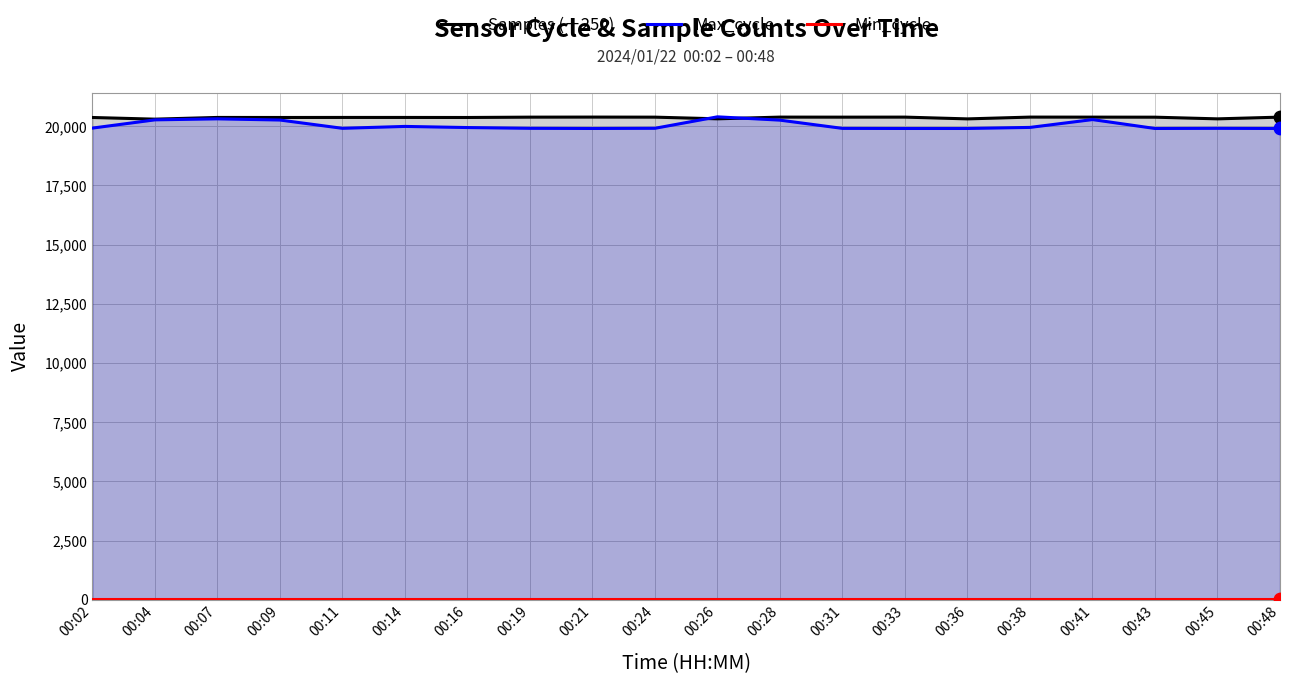

At which category is the sum across all series the highest?

00:26